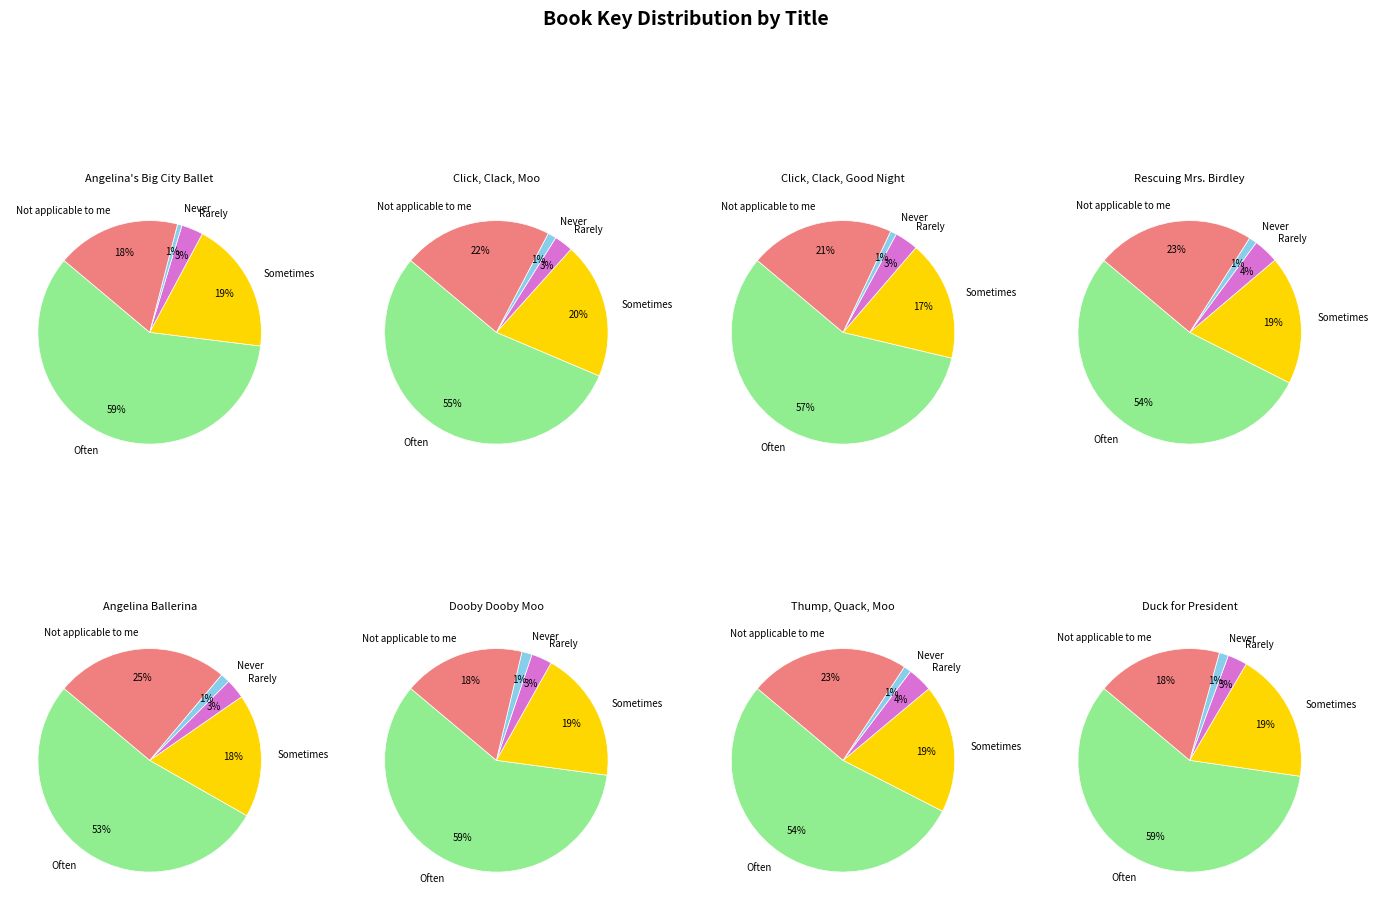

Approximately how many times larger is the value at Click, Clack, Good Night compared to Duck for President?

7.7